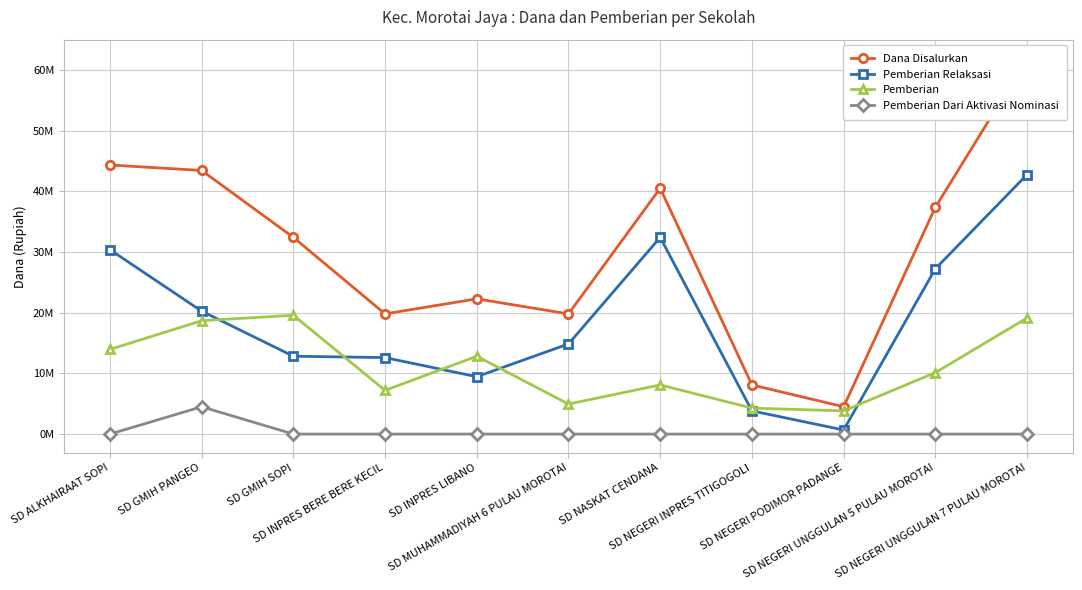

Is it true that Pemberian Relaksasi equals 27422138 at SD NEGERI UNGGULAN 7 PULAU MOROTAI?

False